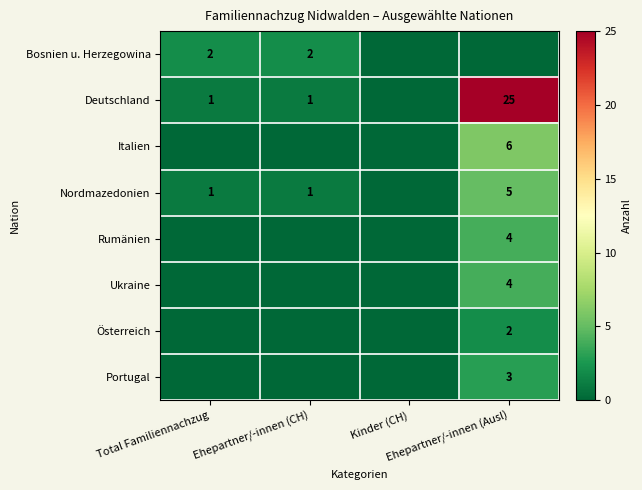

At which category is the sum across all series the highest?

Ehepartner/-innen (Ausl)